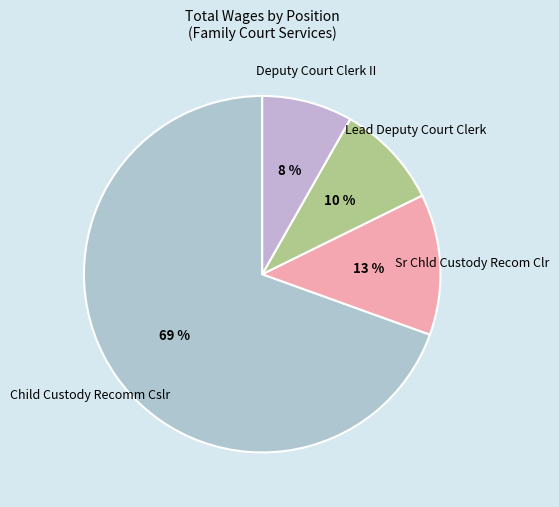

Is the sum of Sr Chld Custody Recom Clr and Lead Deputy Court Clerk greater than half?

No